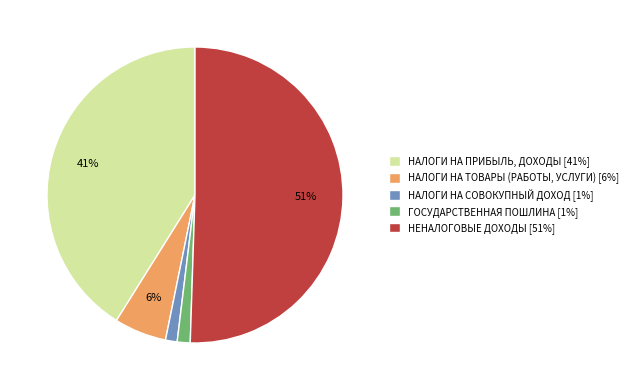

Does ГОСУДАРСТВЕННАЯ ПОШЛИНА [1%] represent more than half of the total?

No